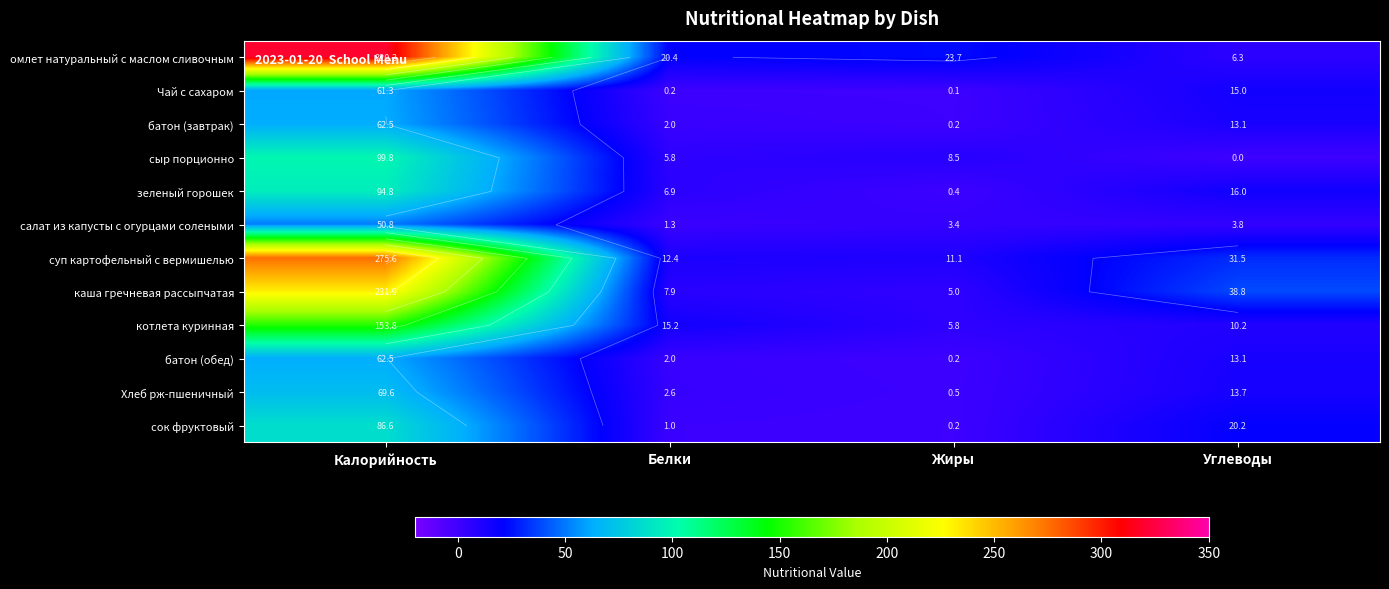

Between Жиры and Углеводы, which series saw the biggest shift?

каша гречневая рассыпчатая